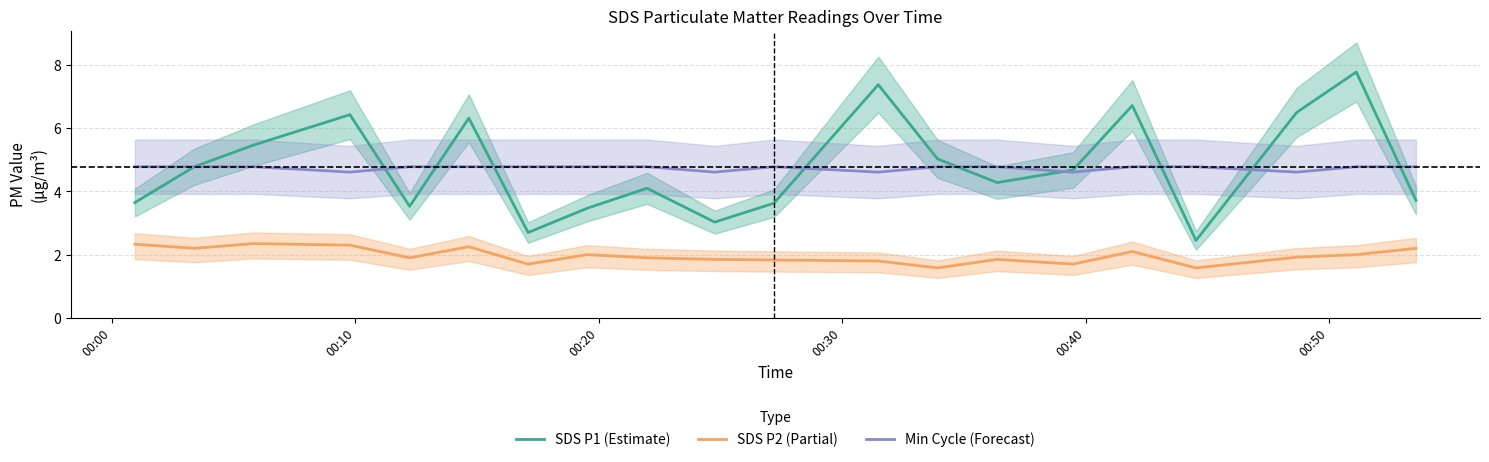

What is the highest value of the Min Cycle (Forecast) series?

4.8